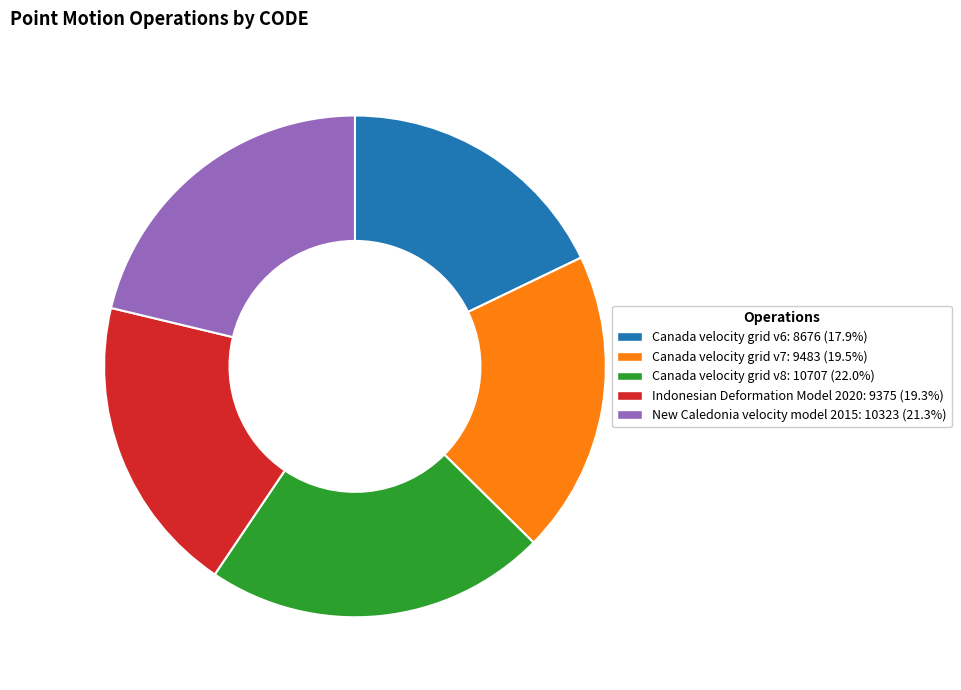

Does Indonesian Deformation Model 2020 represent more than half of the total?

No